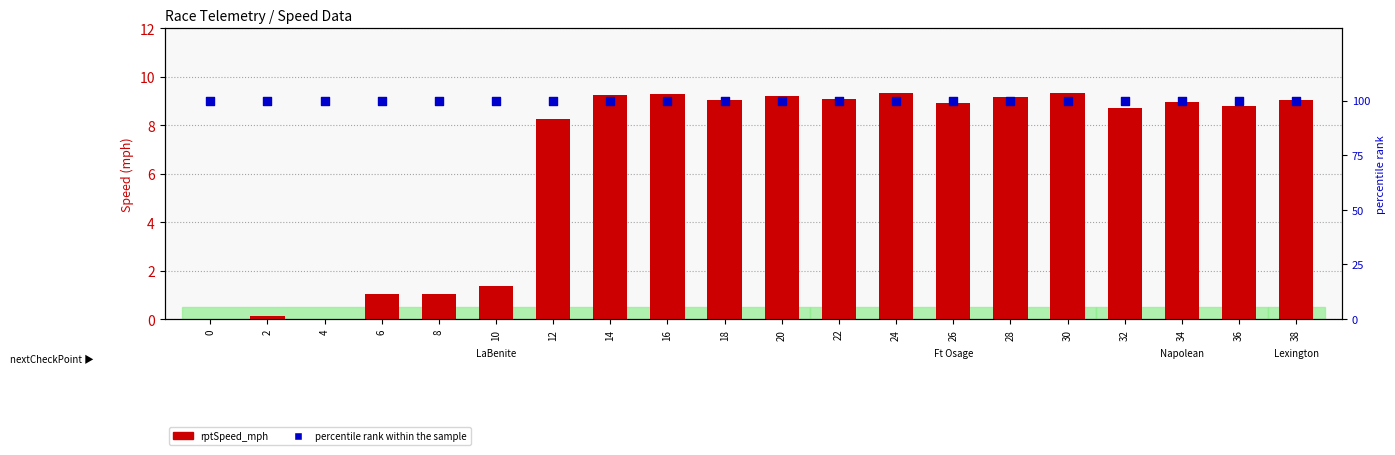

Which series has the largest total across all categories?

percentile rank within the sample